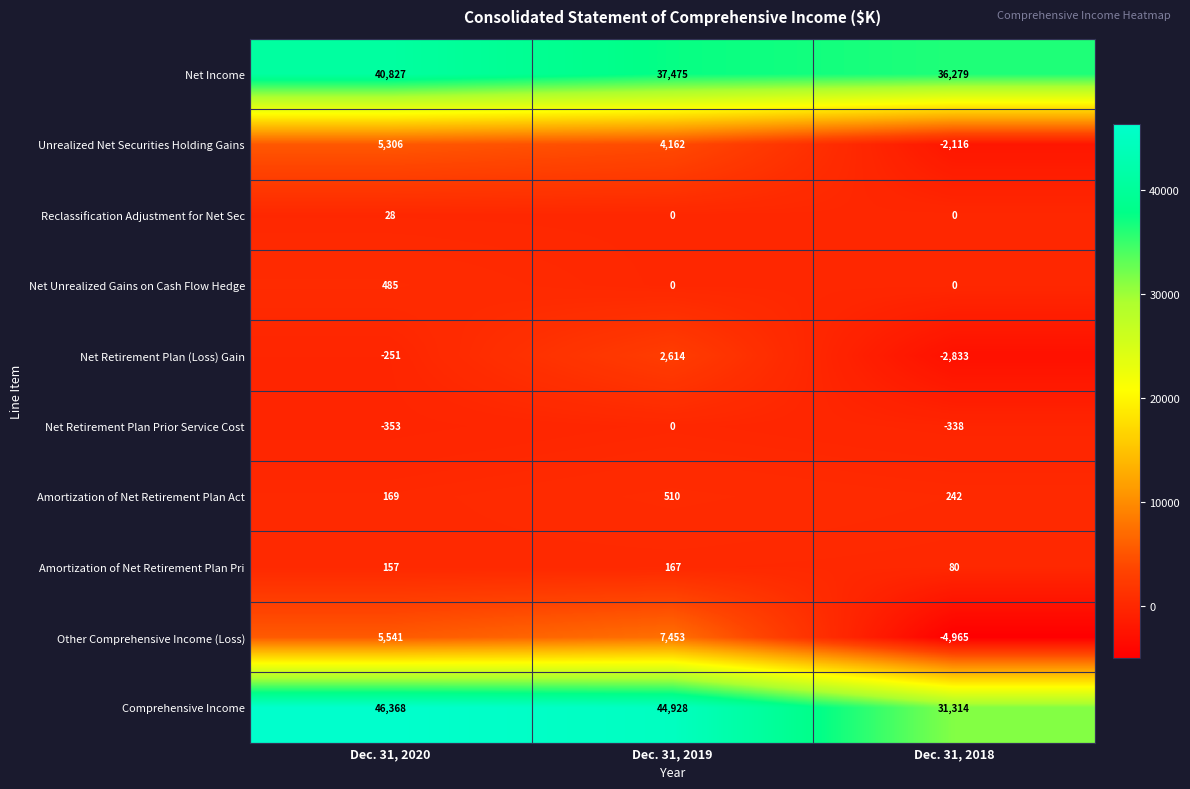

How many series are shown in this chart?

10